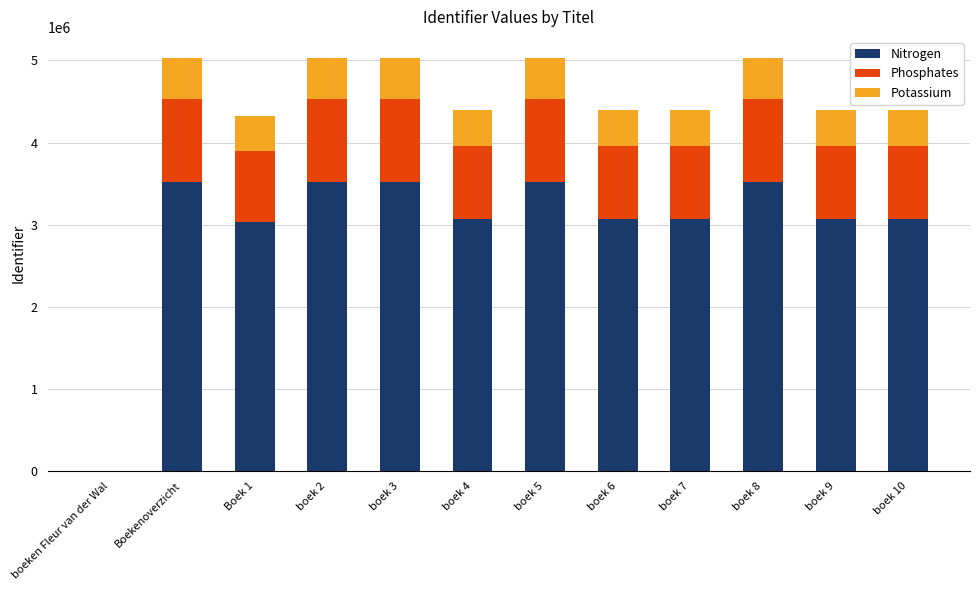

What is the maximum value for Nitrogen?

3525003